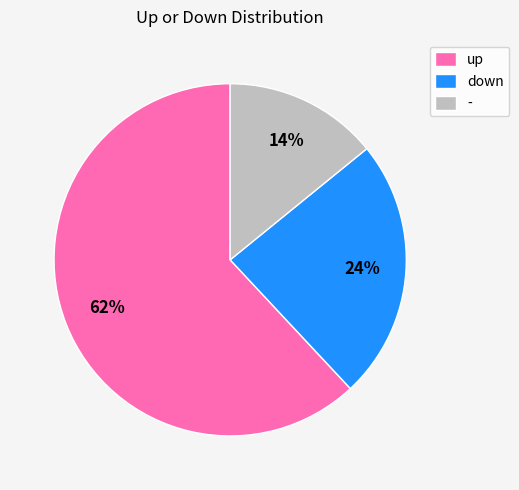

Approximately how many times larger is the value at - compared to down?

0.6